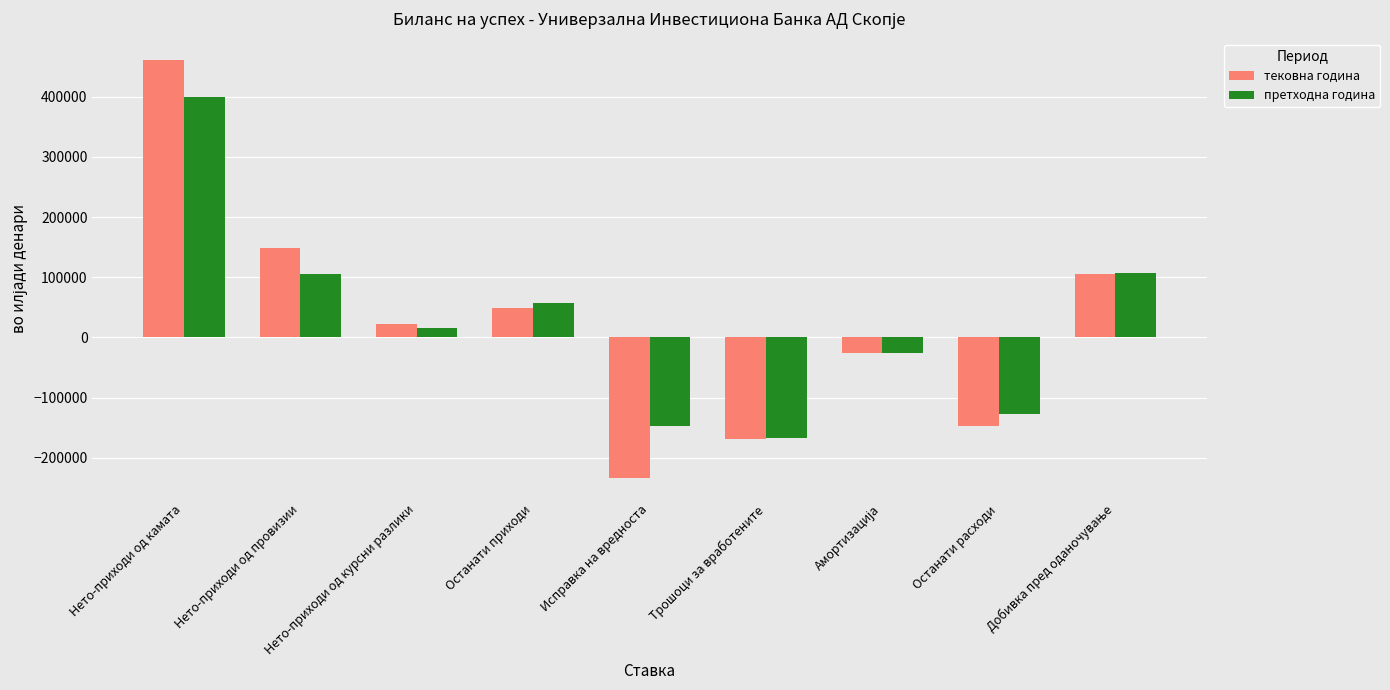

What is the average value of the тековна година series?

23314